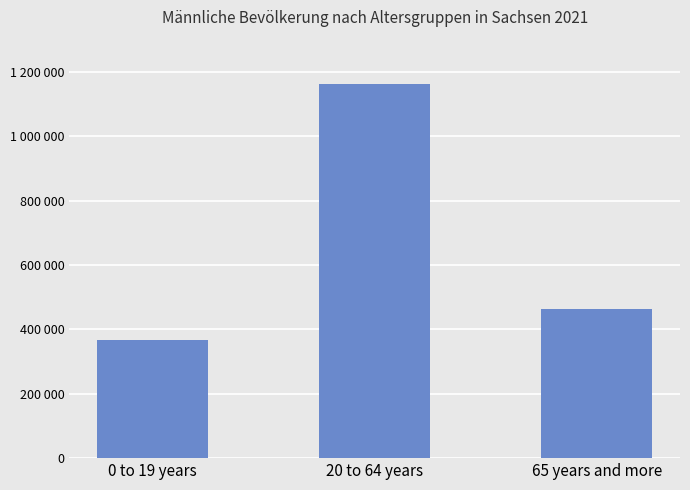

Are the bars horizontal?

No